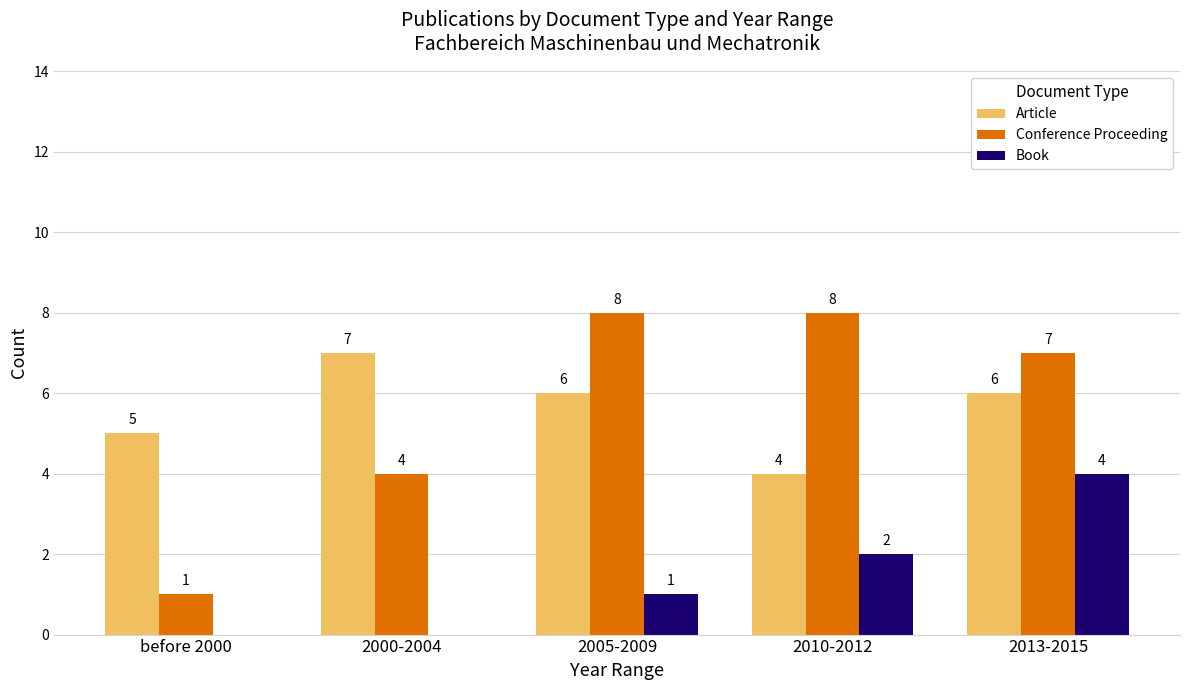

The value of Conference Proceeding at 2005-2009 is 5. True or false?

False